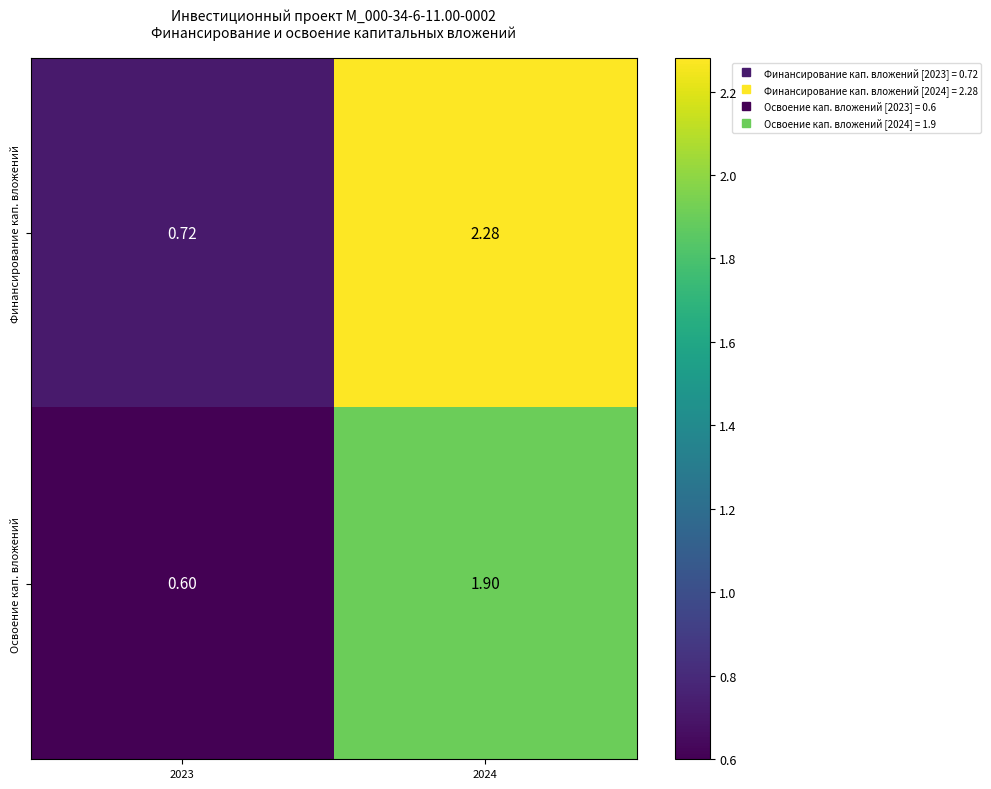

Rank the series at 2023 from lowest to highest value.

Освоение кап. вложений, Финансирование кап. вложений